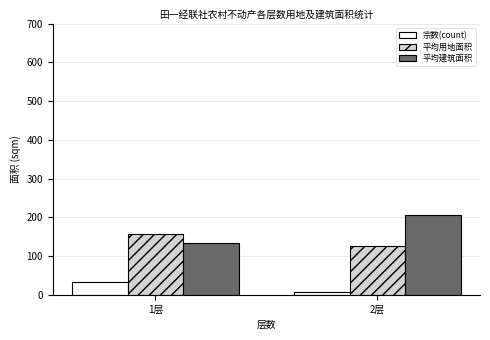

What is the total value across all series at 1层?

325.0